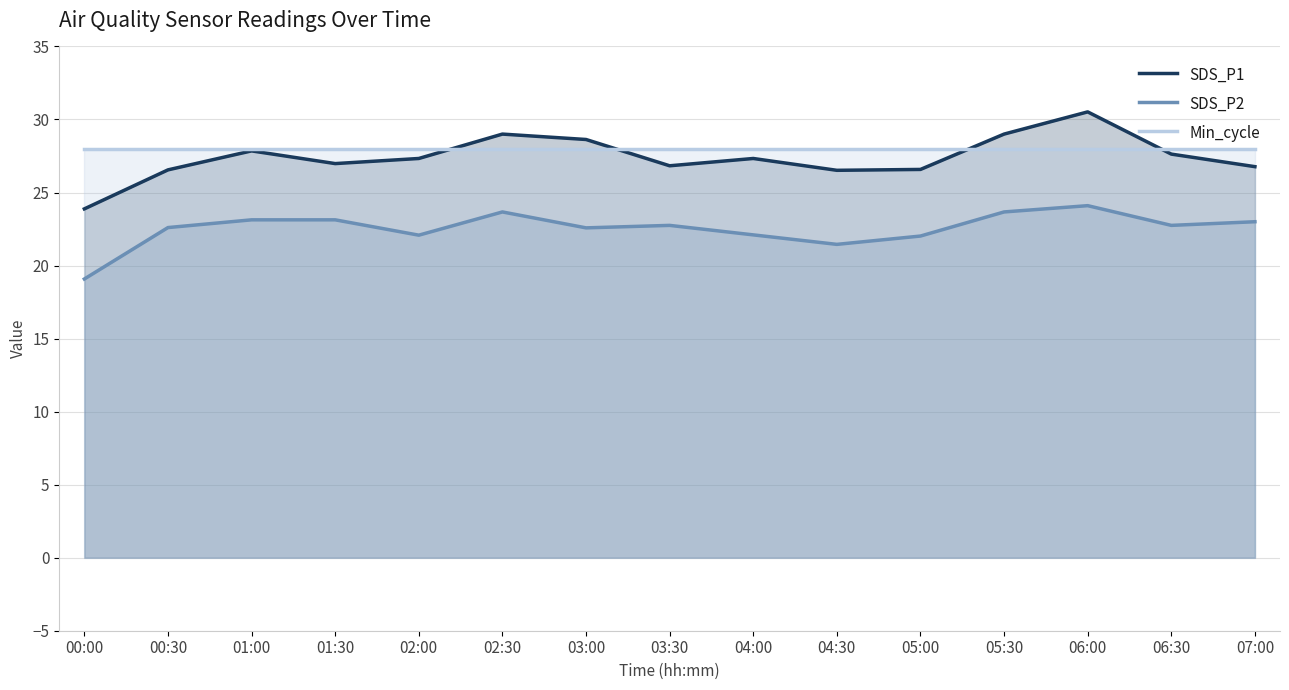

At which label is SDS_P2 closest to 21?

04:30